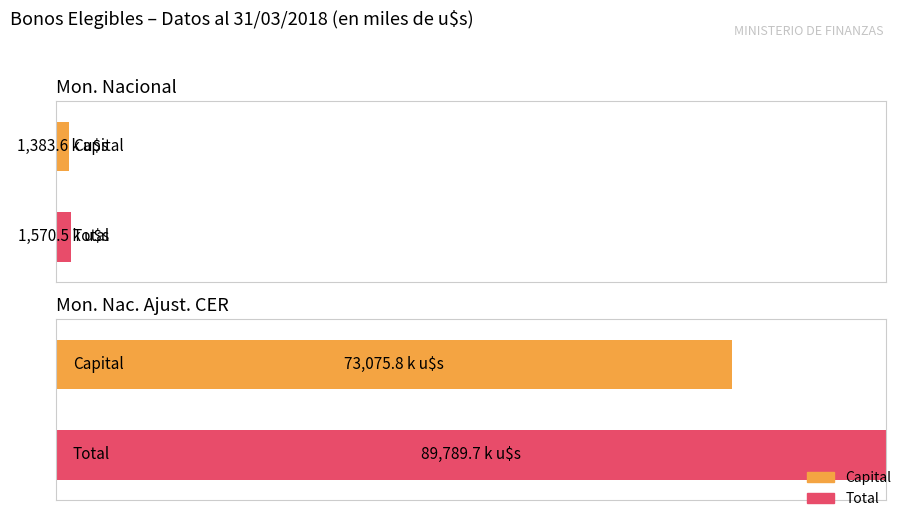

What position from the right is EN MONEDA NACIONAL AJUSTABLE POR CER?

1